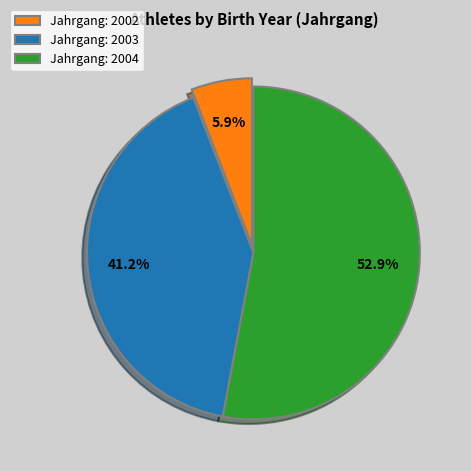

Rank the categories by value from lowest to highest.

Jahrgang: 2002, Jahrgang: 2003, Jahrgang: 2004